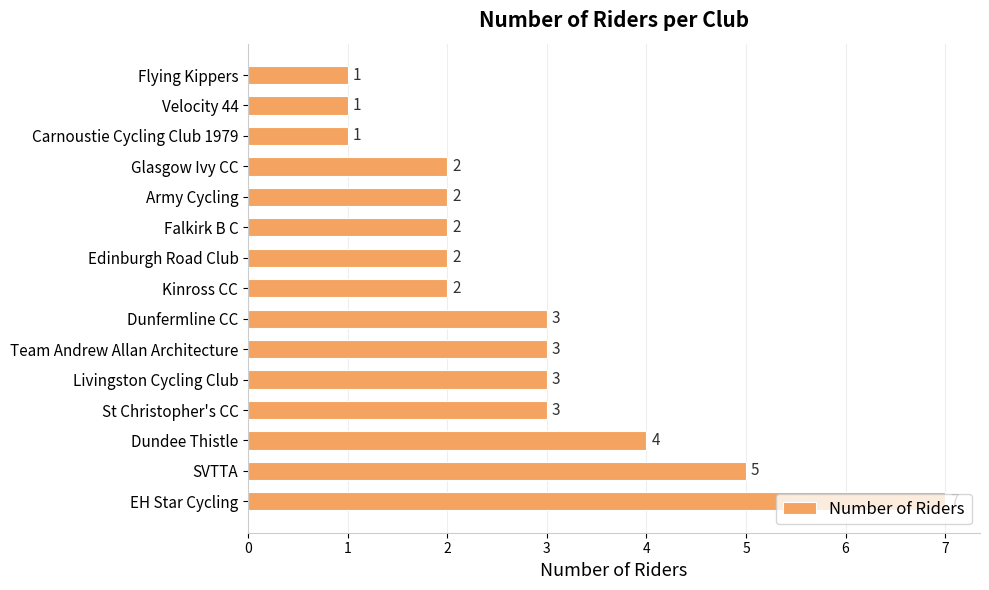

At which label is the value closest to 4?

Dundee Thistle